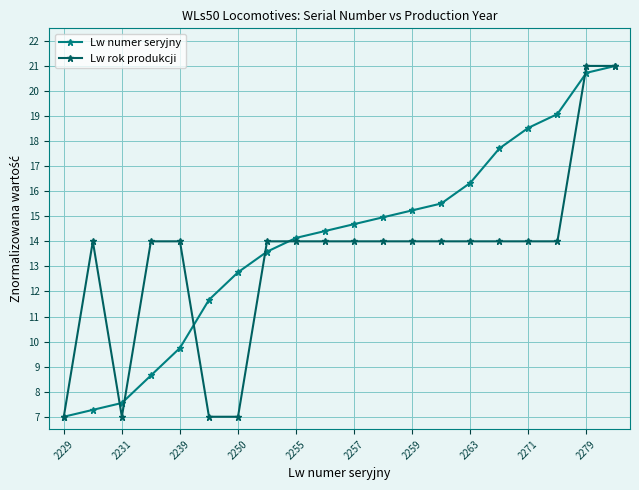

At how many categories does at least one series exceed 10?

18